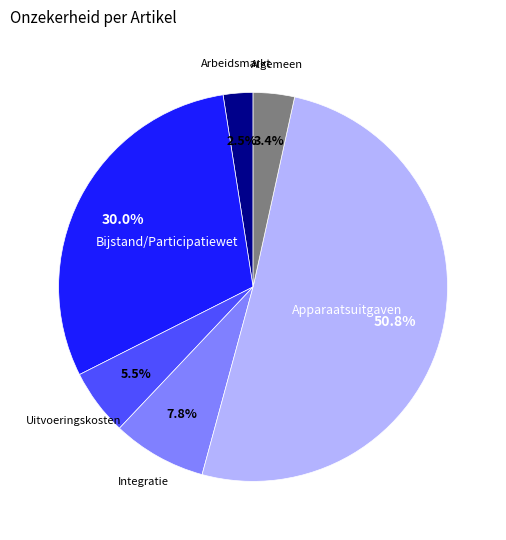

To the nearest percent, what is the difference between the largest and smallest slice percentages?

48%